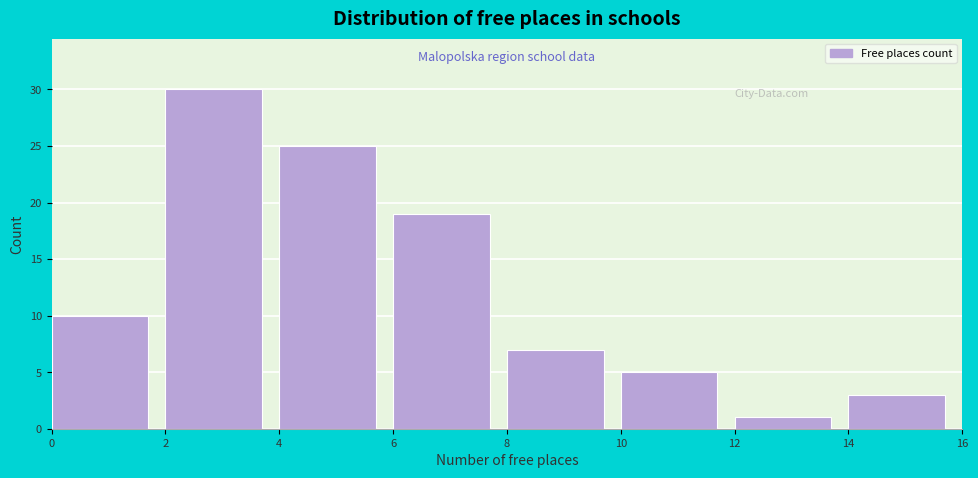

Reading left to right, list every bar in this chart as the range it spans on the x-axis followed by its height. The values are not printed on the chart, so give them approximately, as read against the axis.

0 to 2: 10
2 to 4: 30
4 to 6: 25
6 to 8: 19
8 to 10: 7
10 to 12: 5
12 to 14: 1
14 to 16: 3